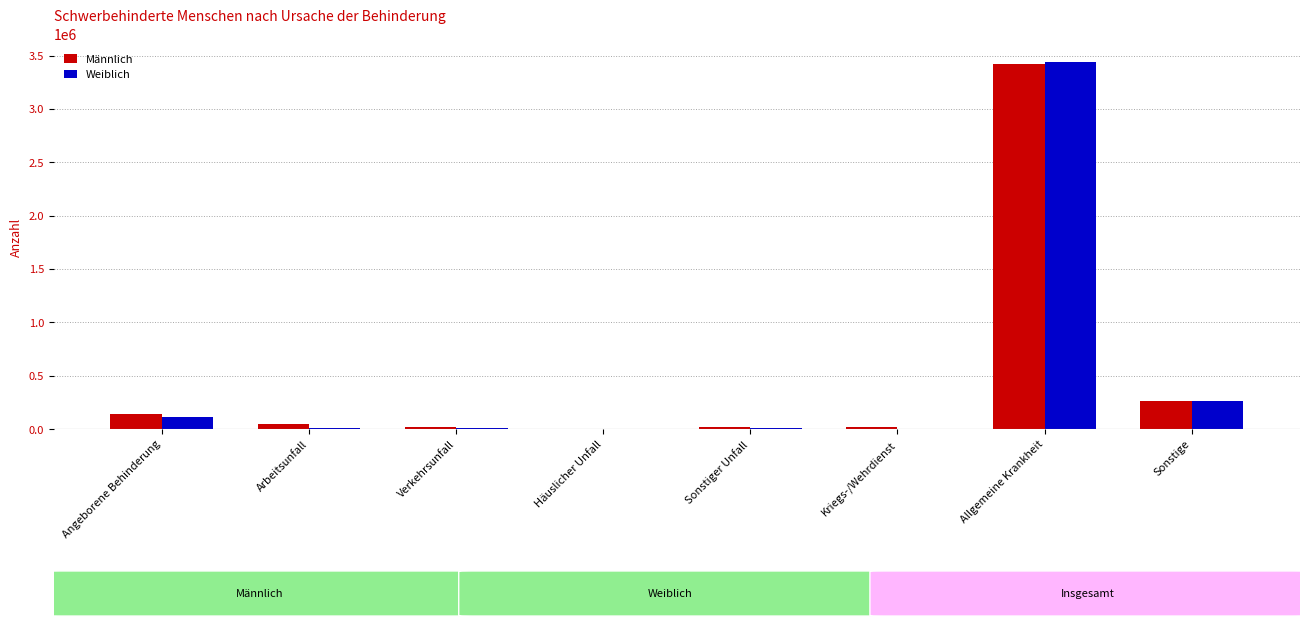

What are all the series names shown in the legend?

Männlich, Weiblich